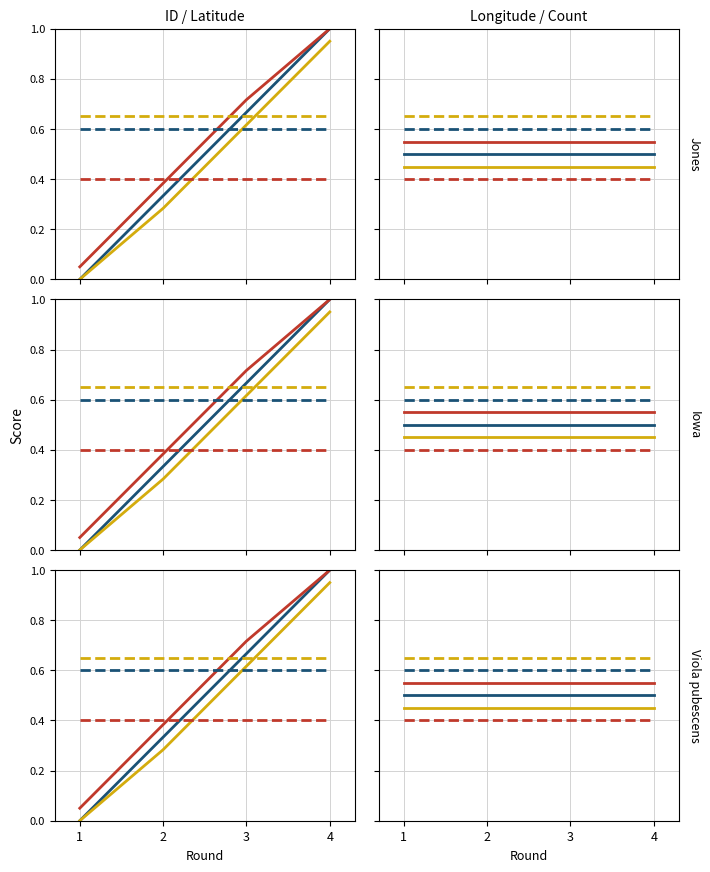

How many values in the ID / Latitude solid 1 series exceed 0?

3